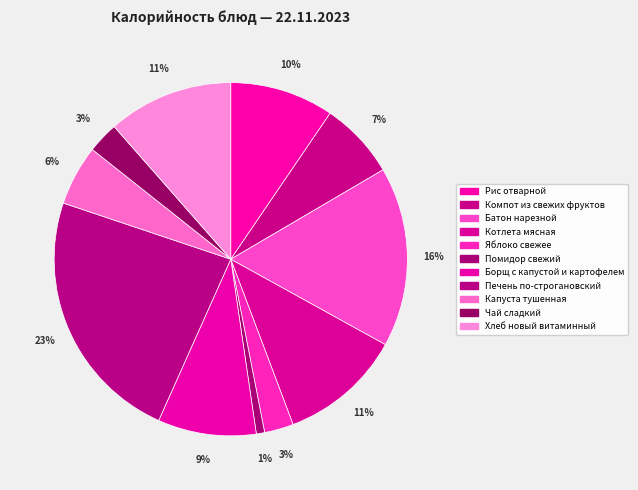

What percentage is NOT represented by Яблоко свежее?

97.3%